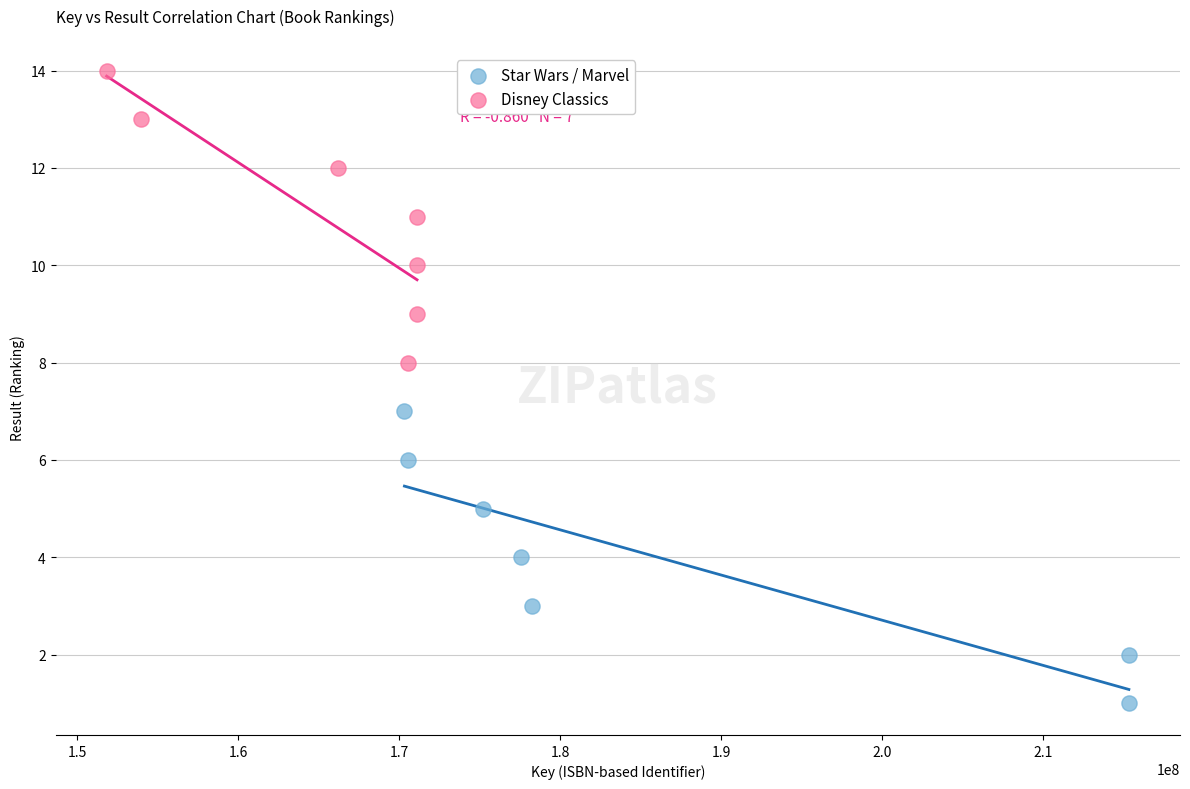

Which series contains the highest Y value?

Disney Classics